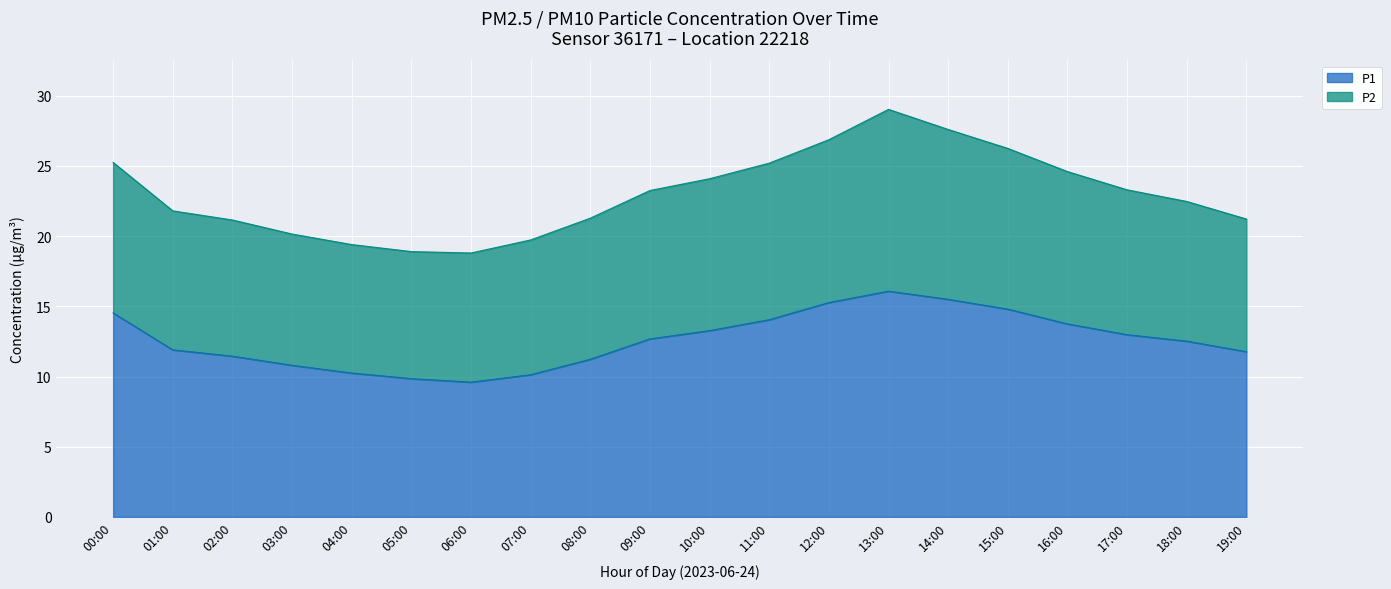

What is the label of the 3rd point from the left?

02:00